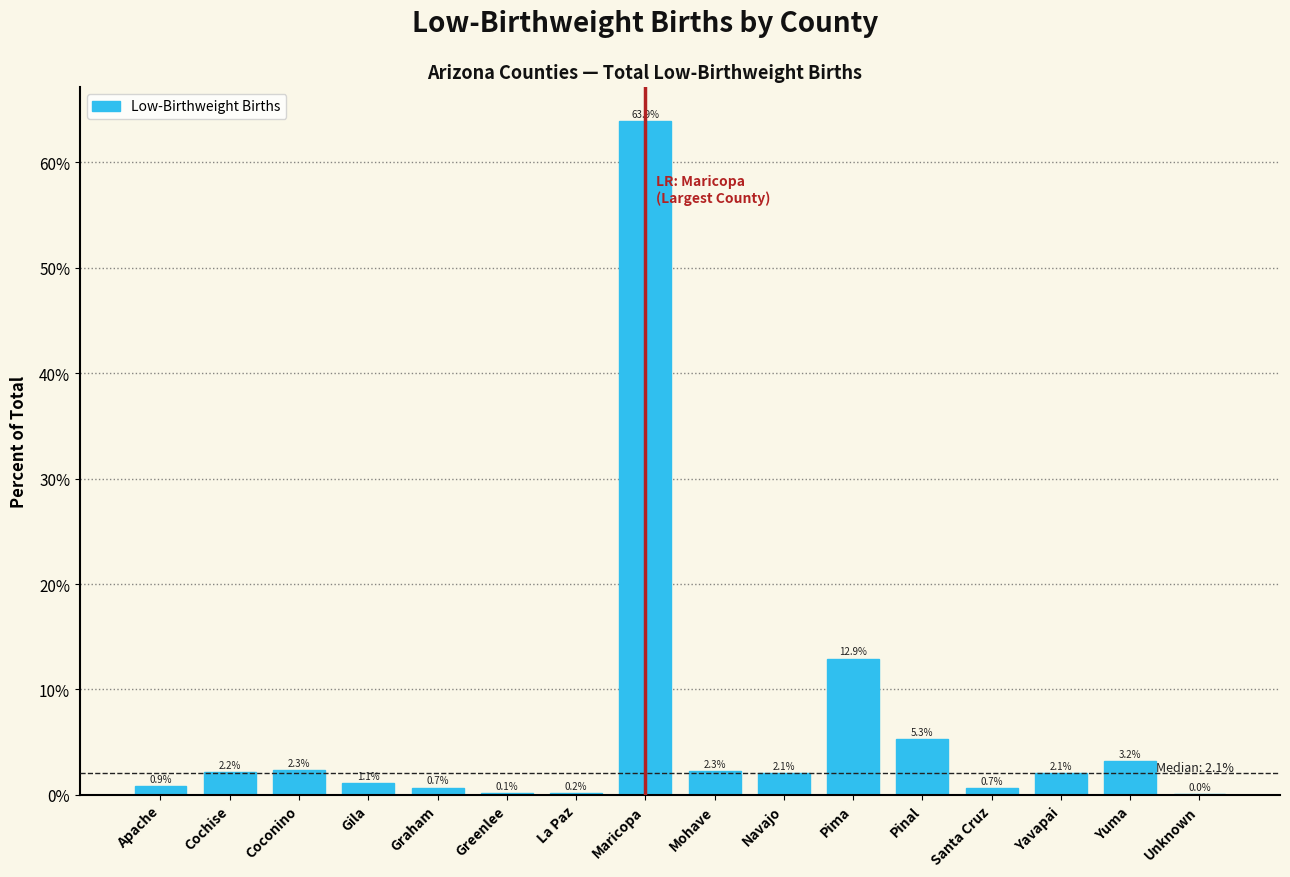

At which label is the value closest to 31?

Pima